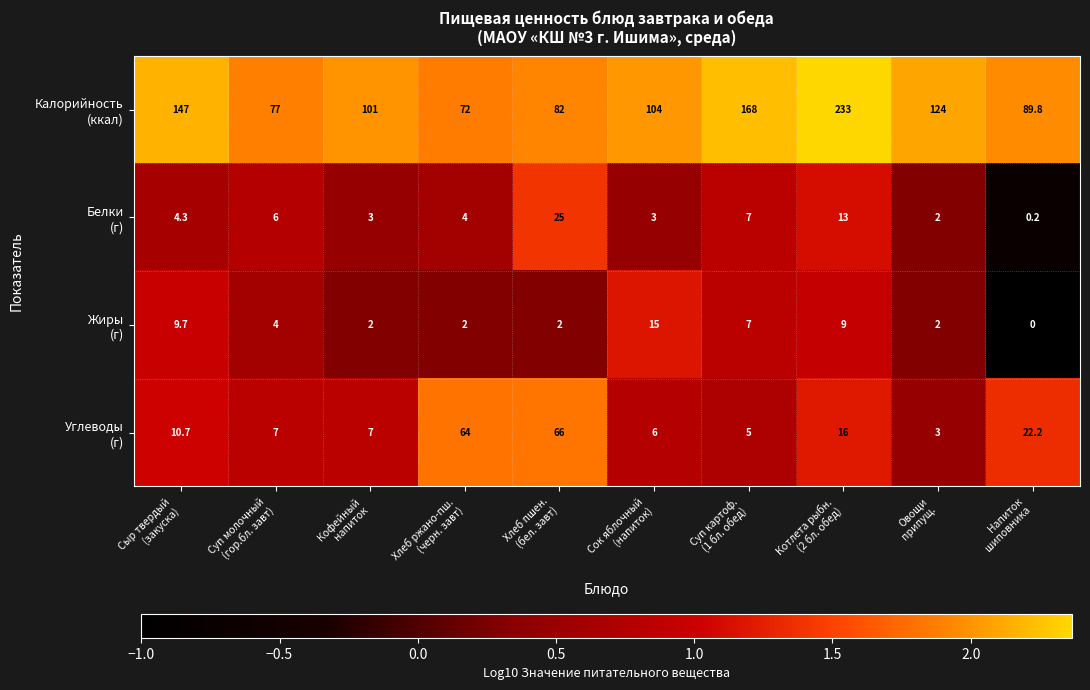

How many distinct data groups are displayed?

4